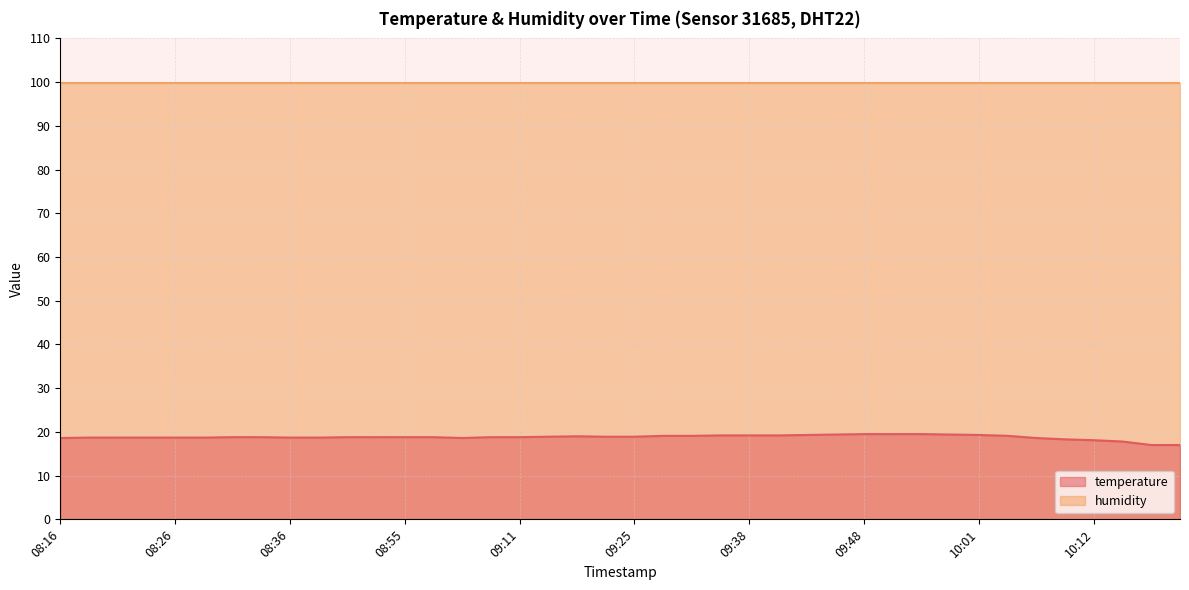

What is the sum of the values at 09:48 and 10:12?

37.6